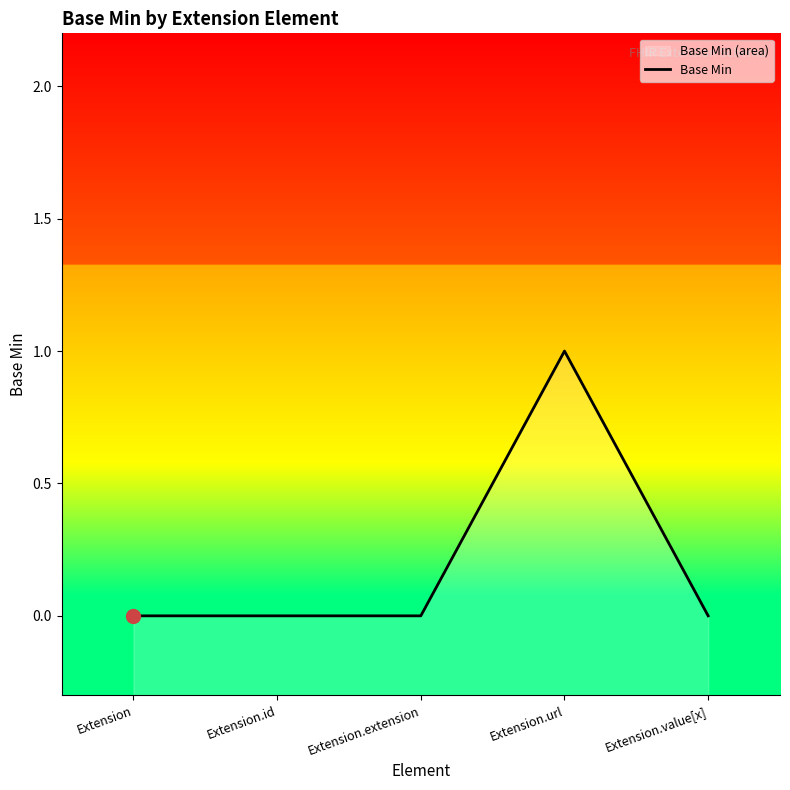

The chart shows a value of 1 at Extension.value[x]. True or false?

False